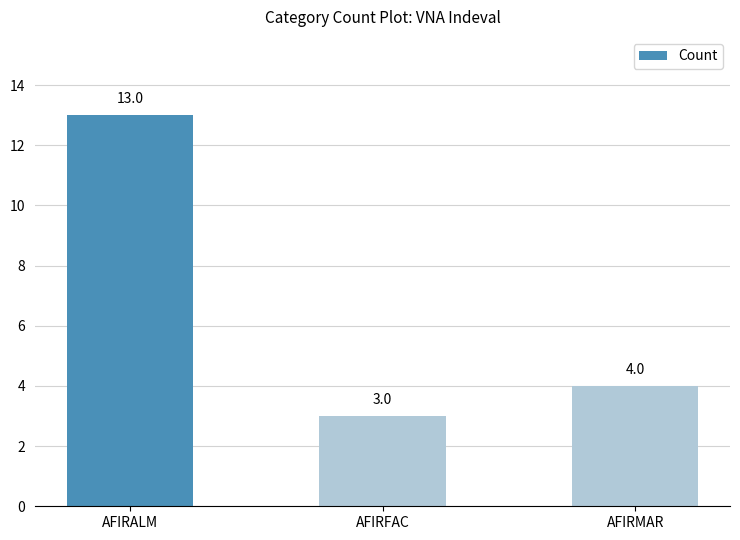

What is the difference between the maximum and minimum values?

10